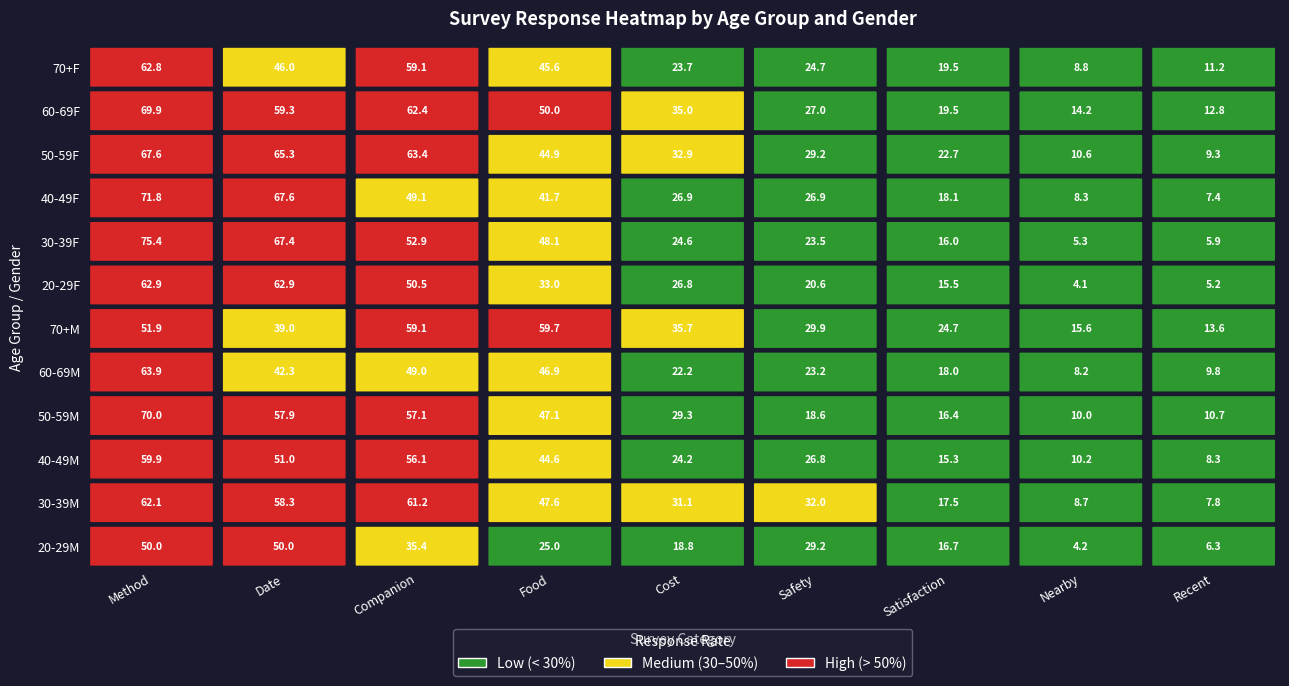

At which category does the chart reach its minimum across all series?

Nearby